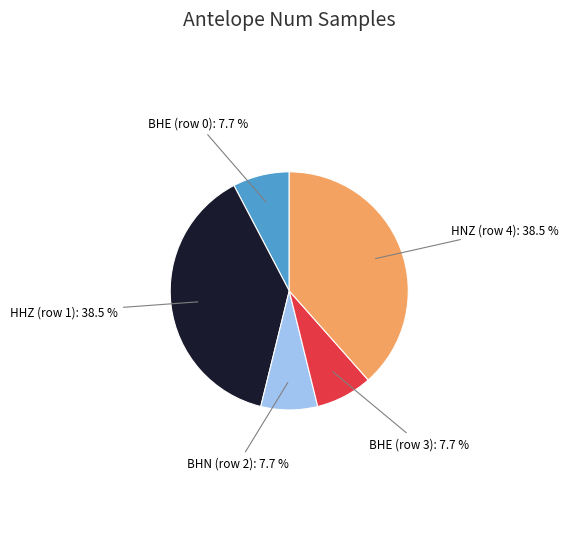

To the nearest percent, what is the average slice percentage?

20%